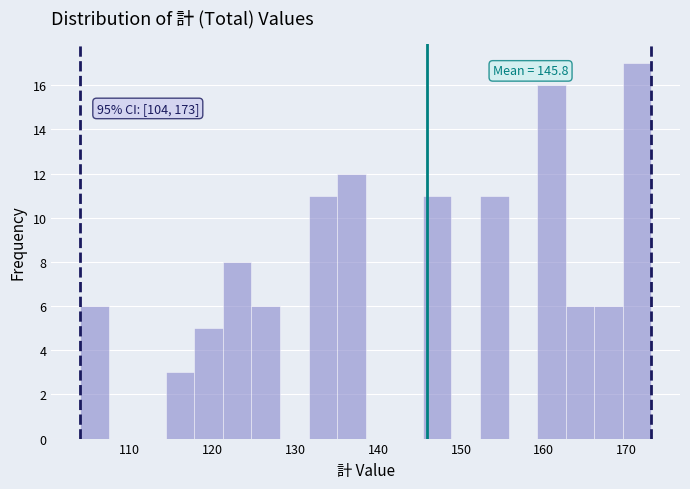

Around what value on the x-axis is the tallest bar? Give the approximate position of its centre, as read against the axis.

171